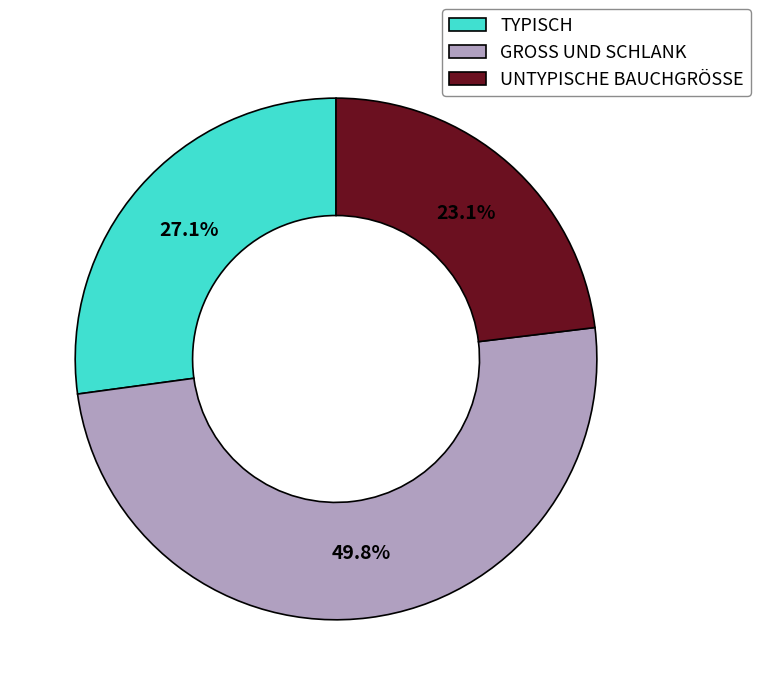

Is TYPISCH the majority of the pie?

No